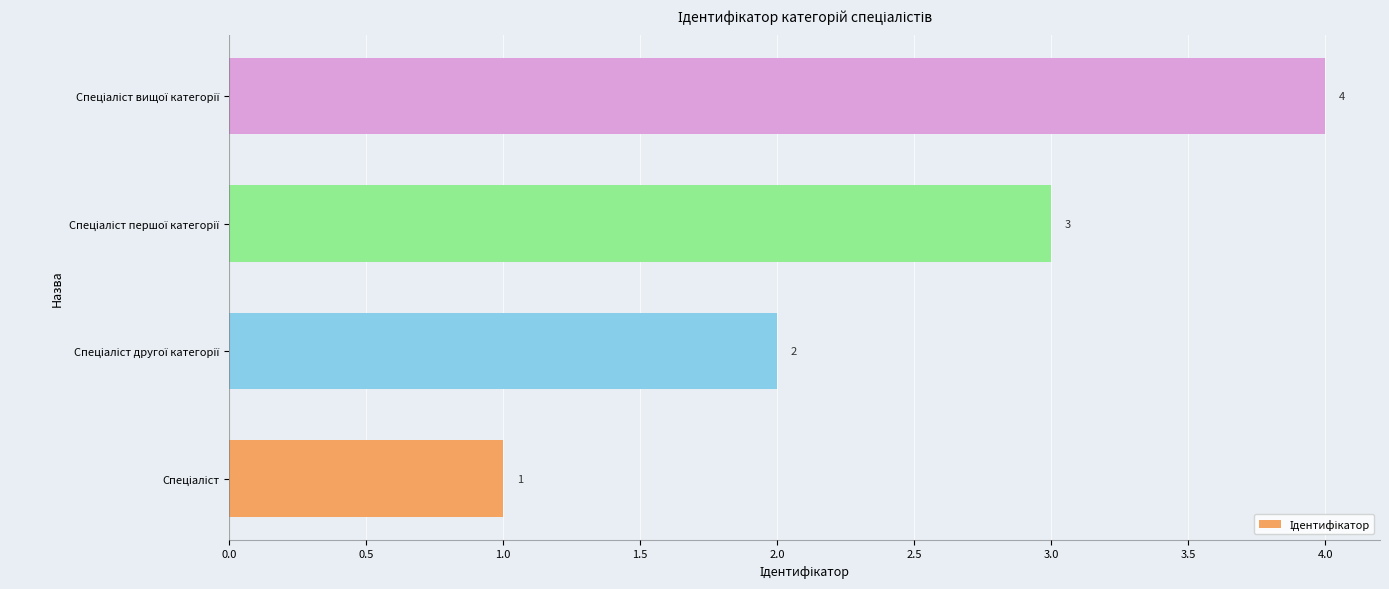

How many values are between 2 and 4?

3